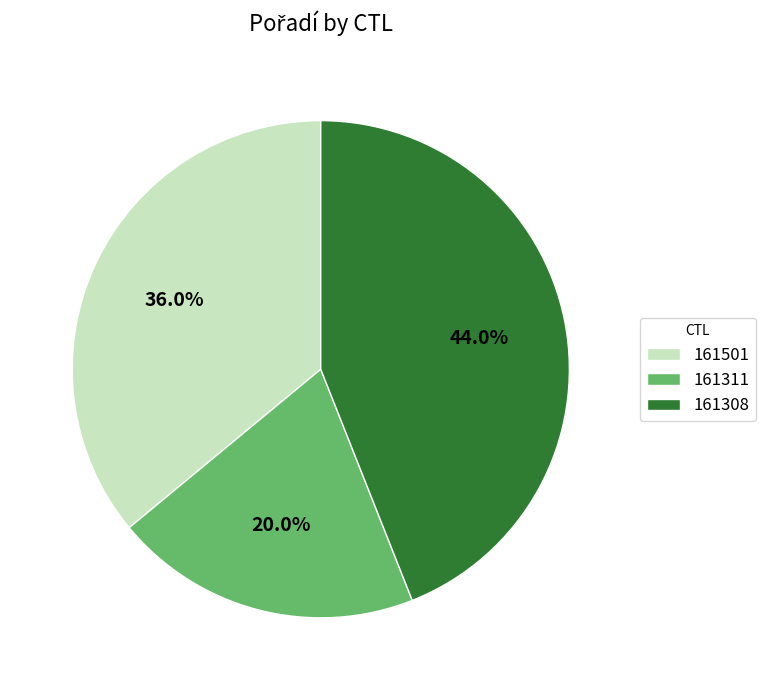

To the nearest percent, what is the combined percentage of 161311 and 161501?

56%